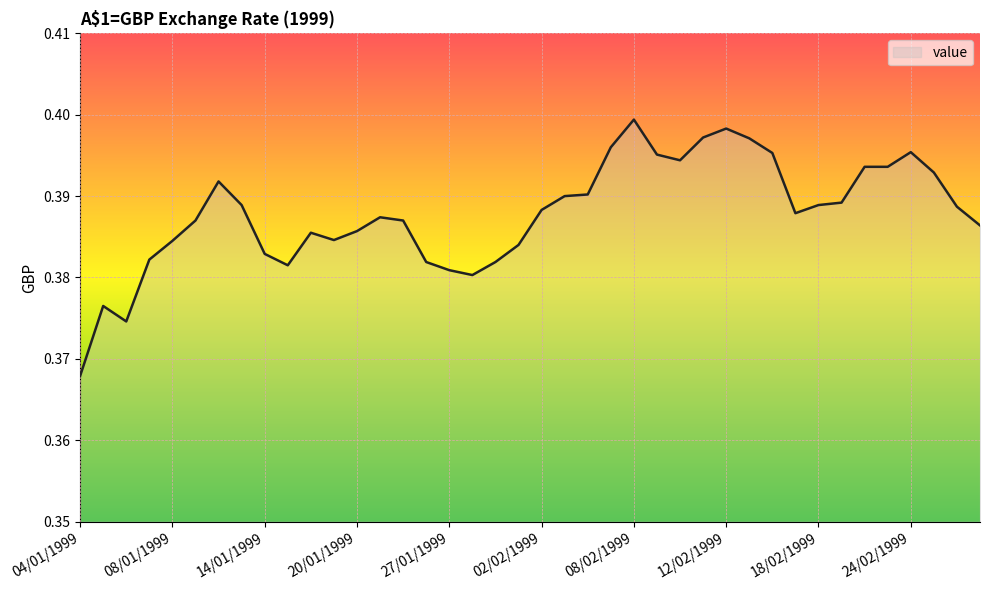

Rank the categories by value from lowest to highest.

04/01/1999, 06/01/1999, 05/01/1999, 28/01/1999, 27/01/1999, 15/01/1999, 25/01/1999, 29/01/1999, 07/01/1999, 14/01/1999, 01/02/1999, 08/01/1999, 19/01/1999, 18/01/1999, 20/01/1999, 01/03/1999, 11/01/1999, 22/01/1999, 21/01/1999, 17/02/1999, 02/02/1999, 26/02/1999, 13/01/1999, 18/02/1999, 19/02/1999, 03/02/1999, 04/02/1999, 12/01/1999, 25/02/1999, 22/02/1999, 23/02/1999, 10/02/1999, 09/02/1999, 16/02/1999, 24/02/1999, 05/02/1999, 15/02/1999, 11/02/1999, 12/02/1999, 08/02/1999